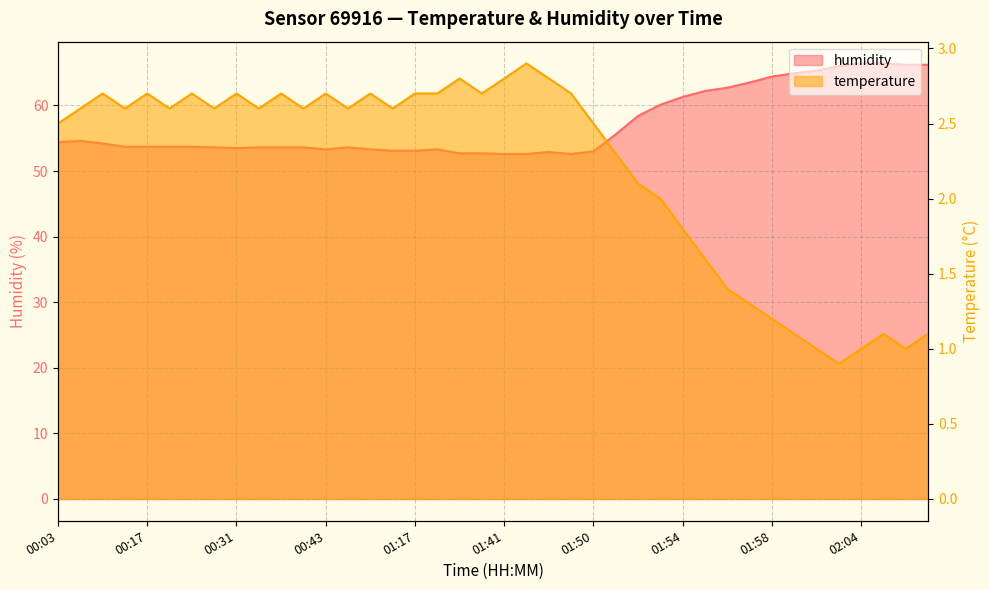

Does the chart have visible grid lines?

Yes